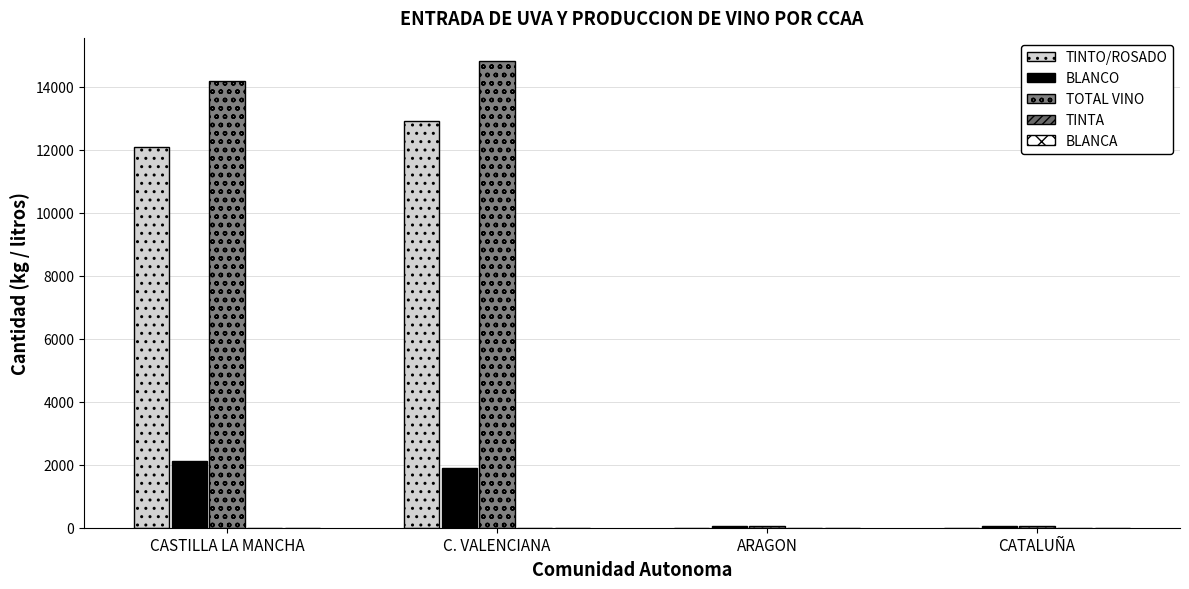

At how many categories does at least one series exceed 14160?

2